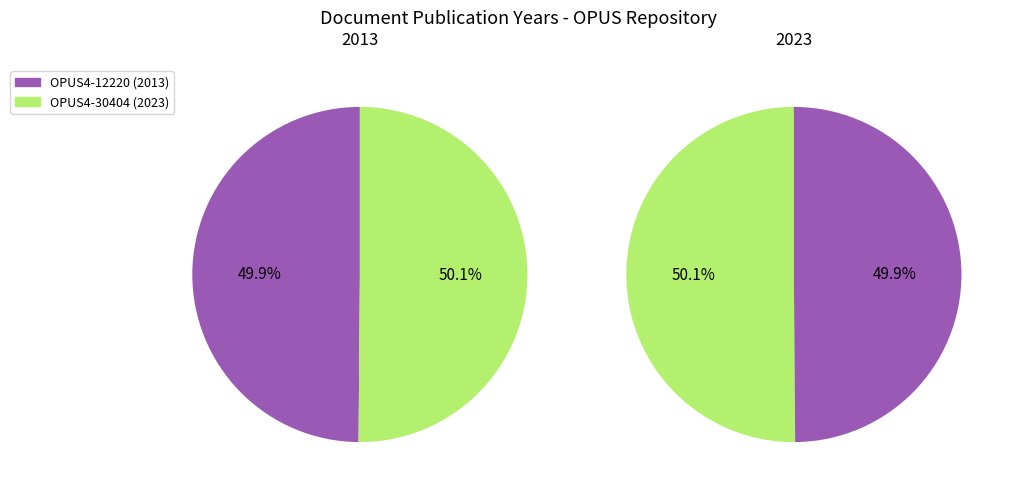

Approximately how many times larger is the value at OPUS4-30404 compared to OPUS4-12220?

1.0